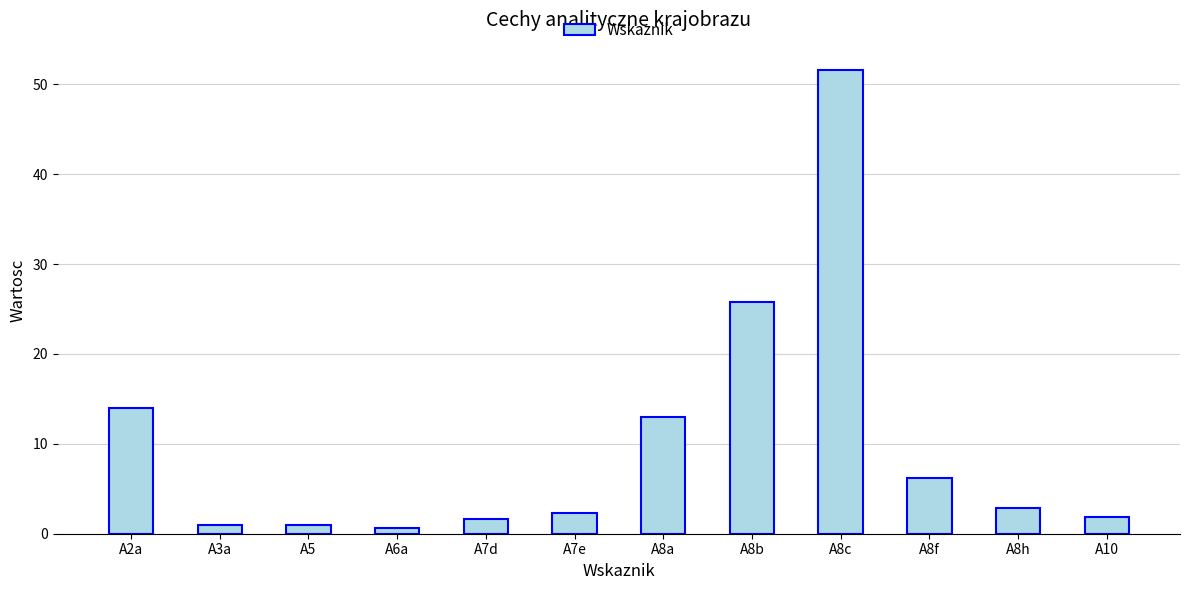

Which label corresponds to the largest value in the chart?

A8c